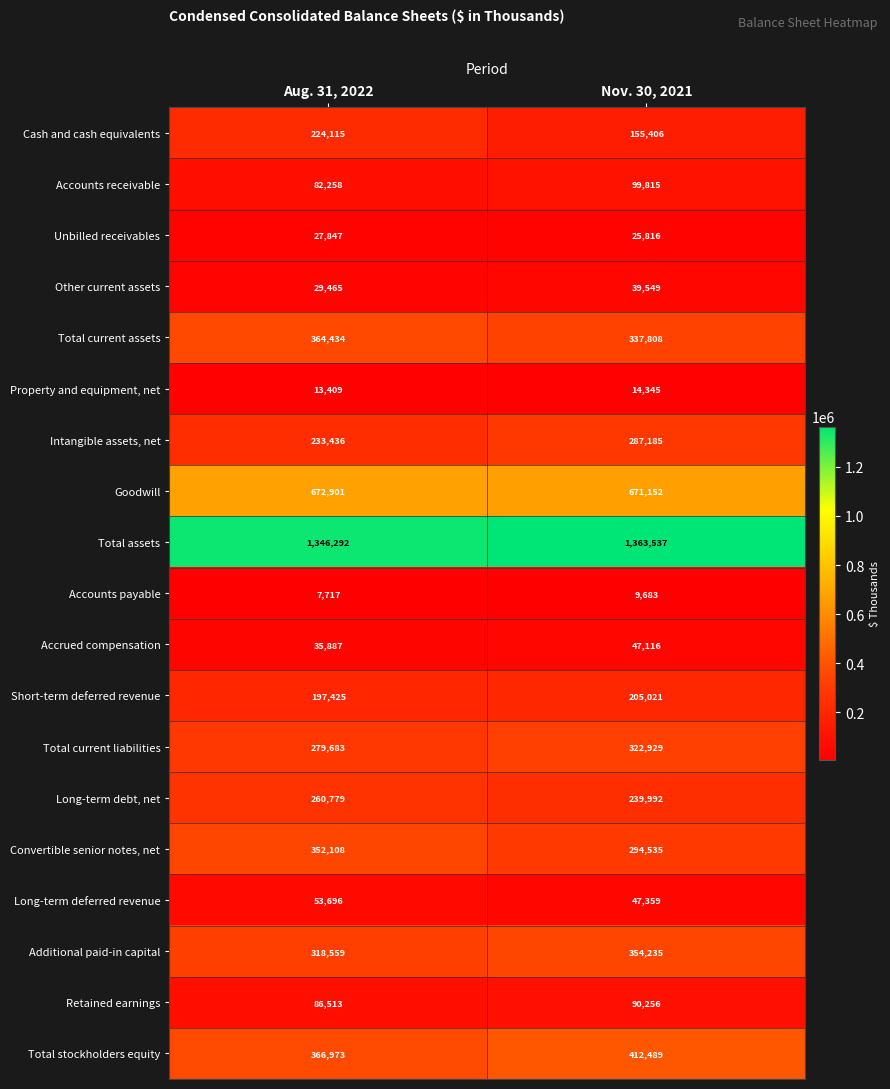

The value of Cash and cash equivalents at Nov. 30, 2021 is 255607. True or false?

False